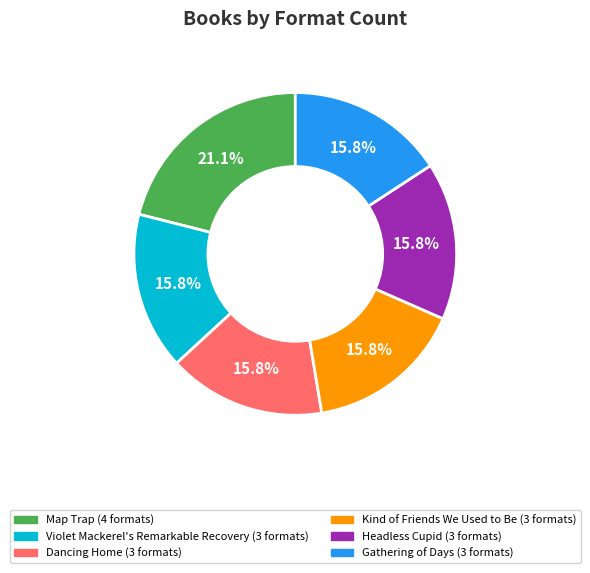

Which category has the biggest portion of the pie?

Map Trap